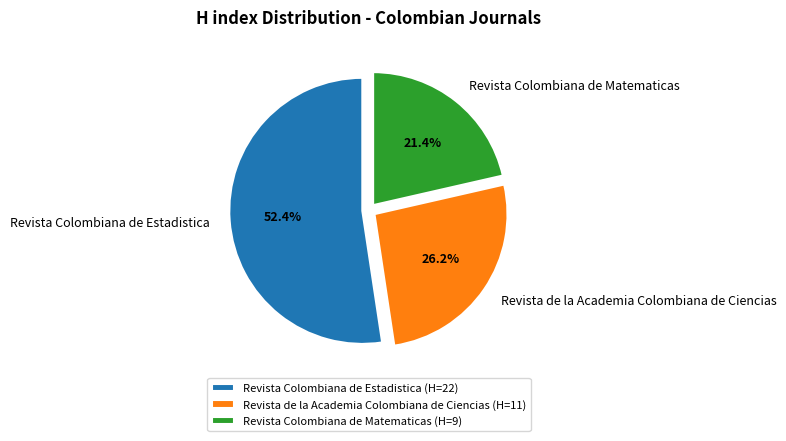

How many segments does this pie chart have?

3